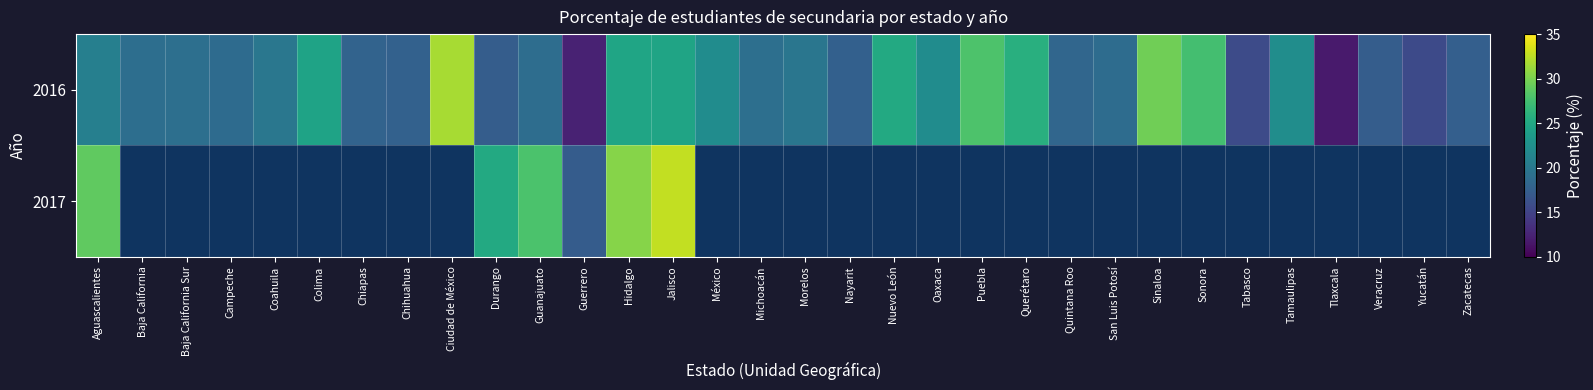

What is the minimum value shown in the chart?

11.8